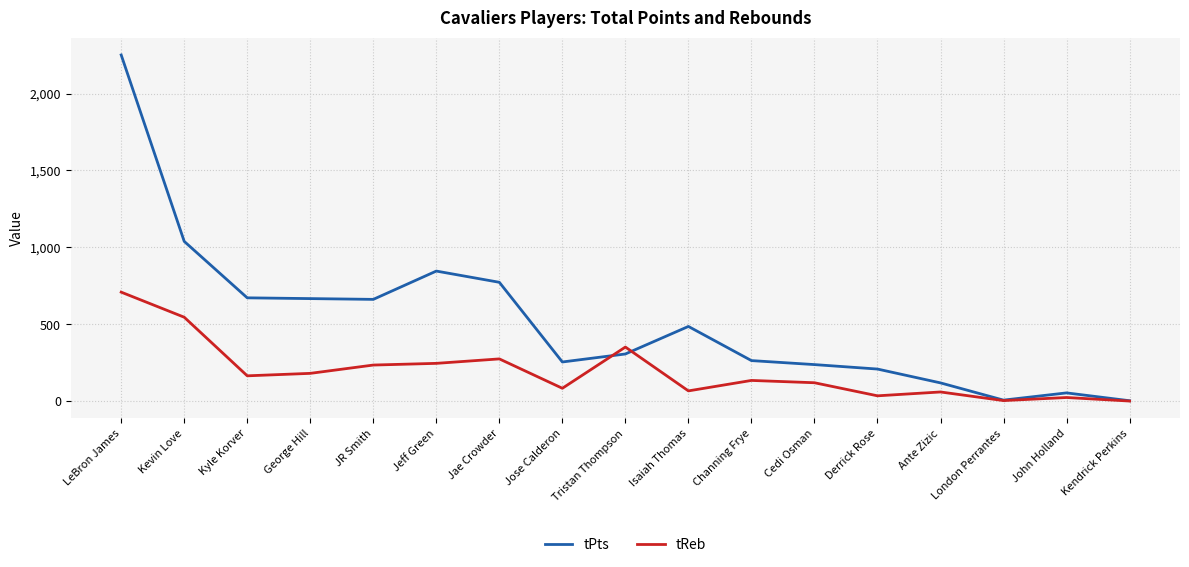

At which label is tPts closest to 1127?

Kevin Love